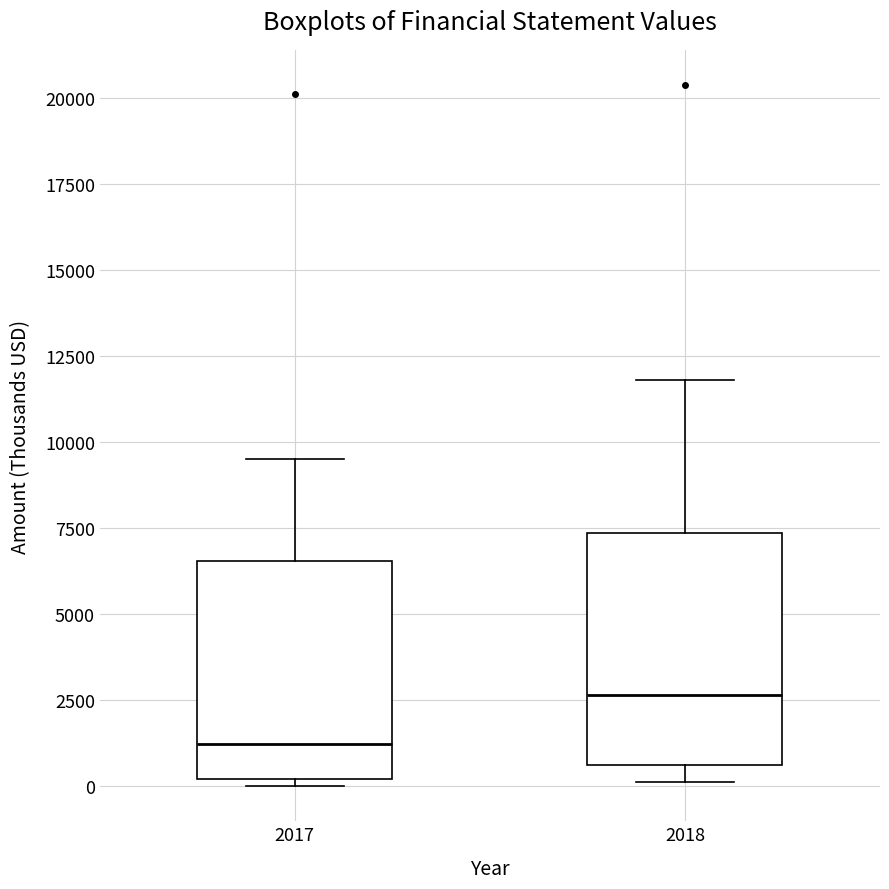

Which box's median line is the highest?

2018